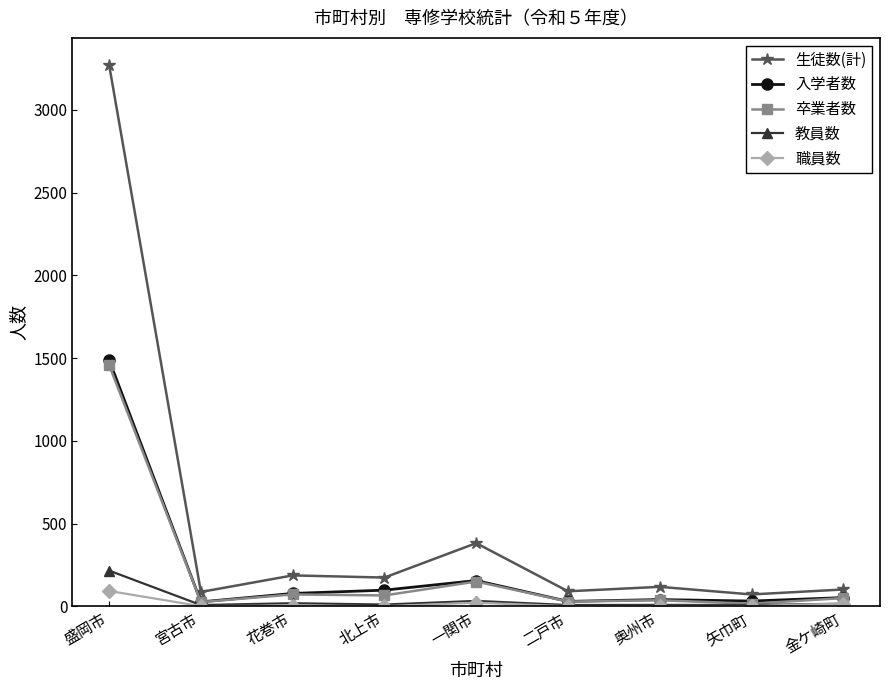

Between 一関市 and 二戸市, which series saw the biggest shift?

生徒数(計)